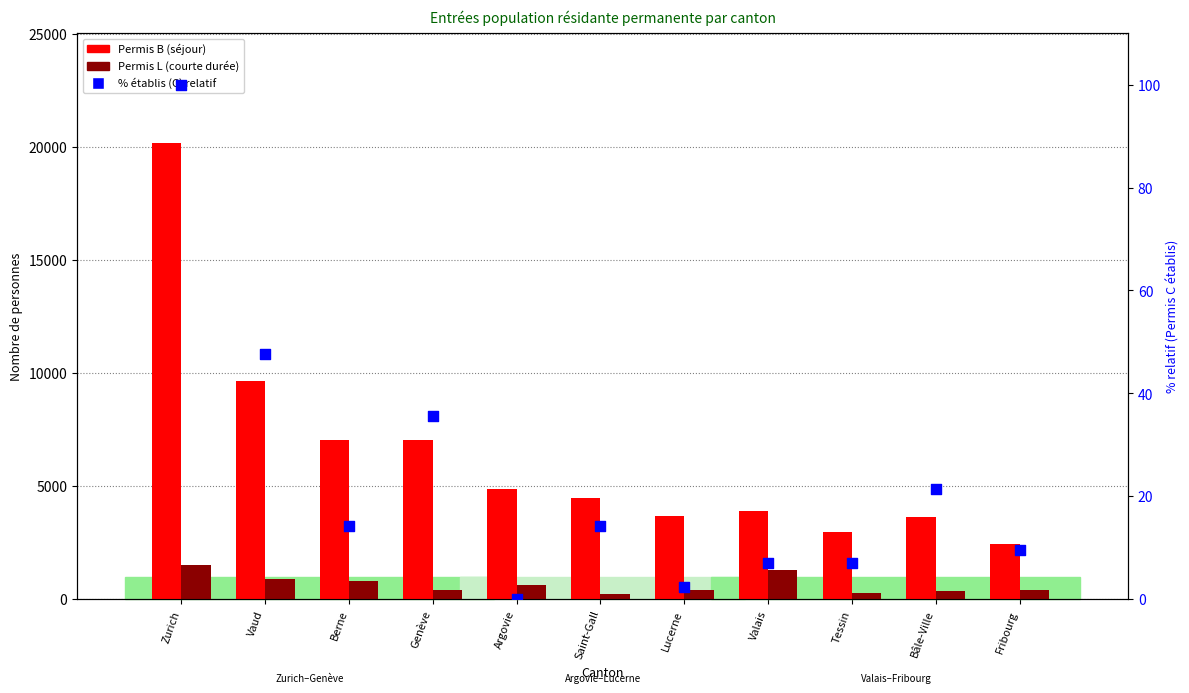

What is the total value across all series at Fribourg?

2855.5